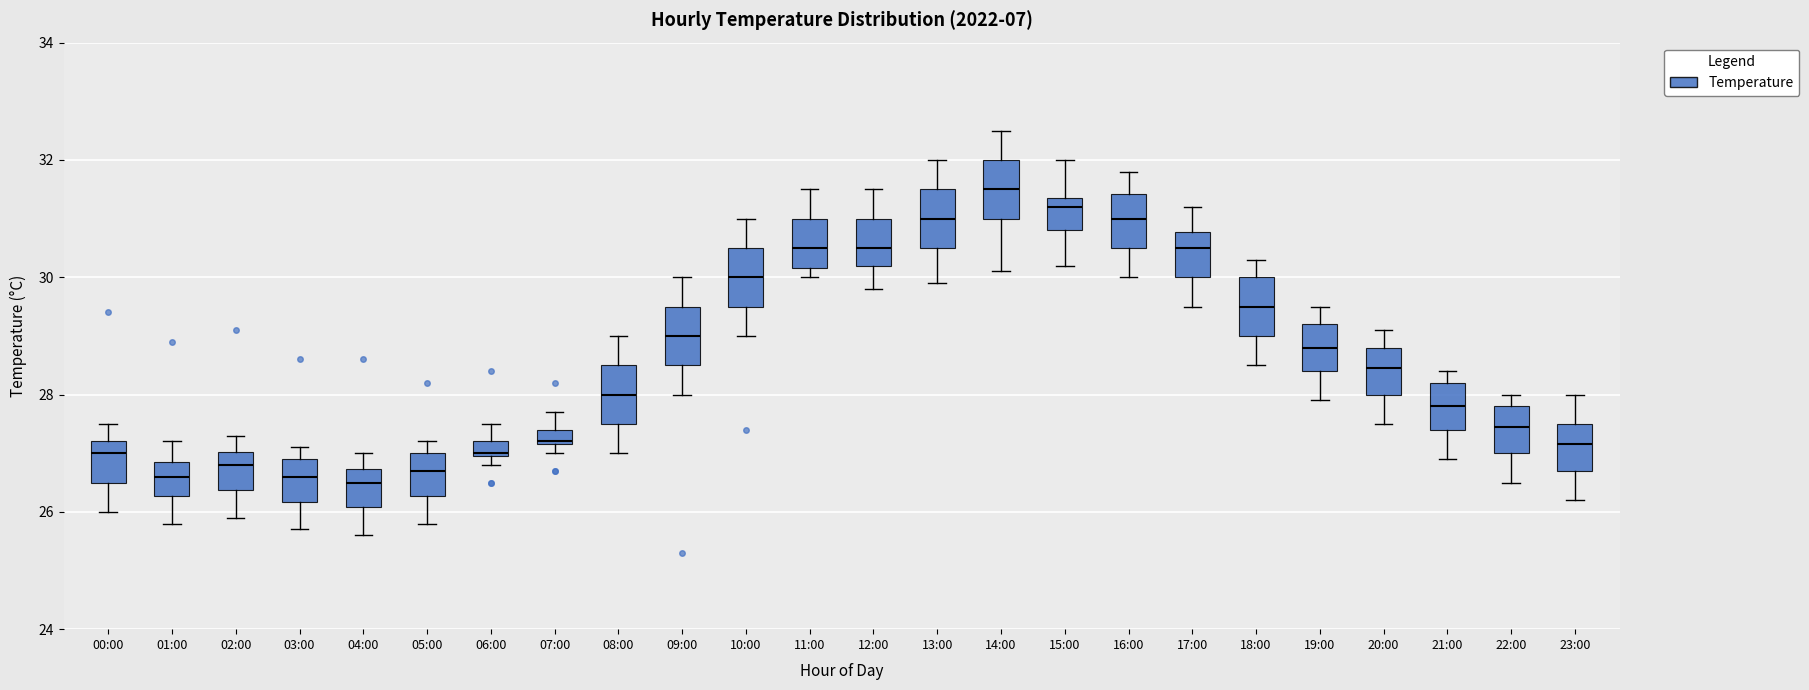

Where is the upper edge of the box for 06:00 on the y-axis? The values are not printed on the chart, so give them approximately, as read against the axis.

27.2